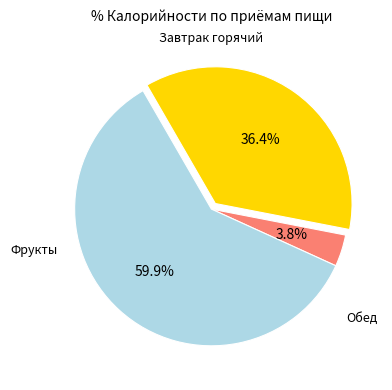

Is there a majority slice in this chart?

Yes